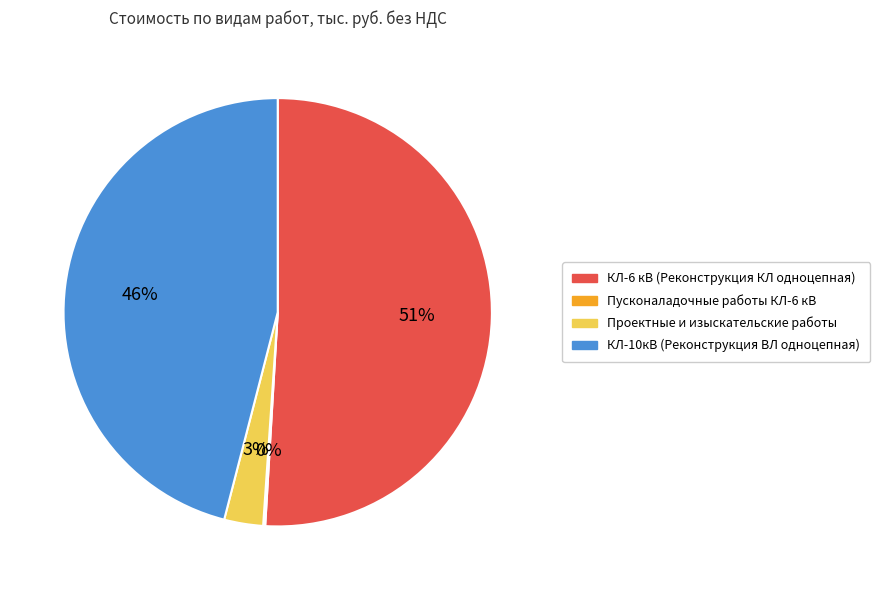

To the nearest percent, what is the difference between the largest and smallest slice percentages?

51%